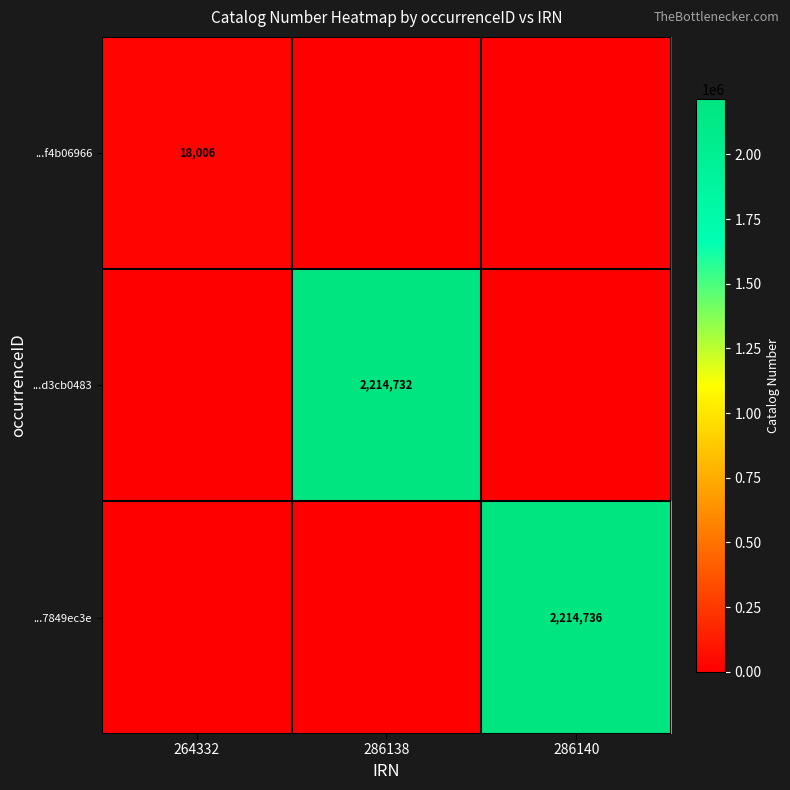

At how many categories does at least one series exceed 1691485?

2